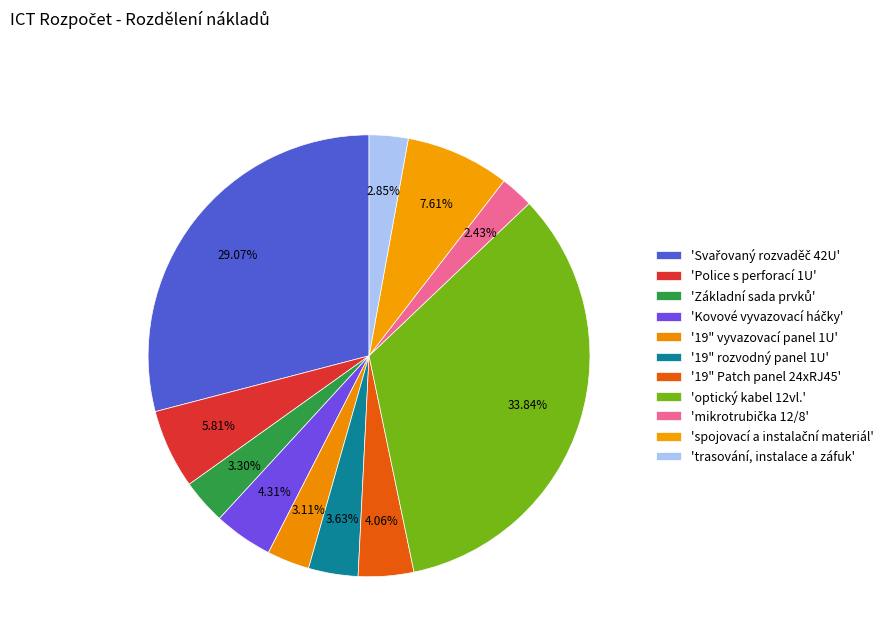

How many slices are in this pie chart?

11